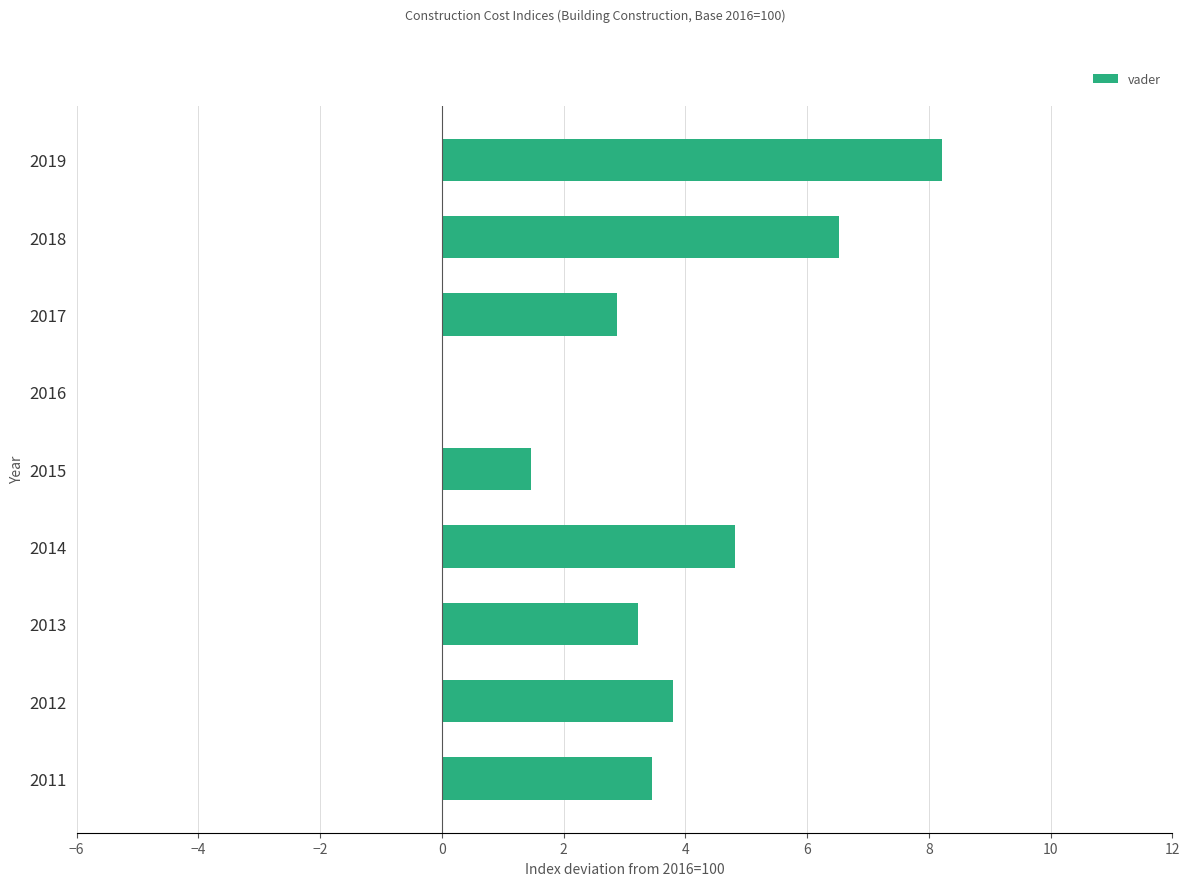

What is the ratio of the value at 2017 to the value at 2011?

0.8